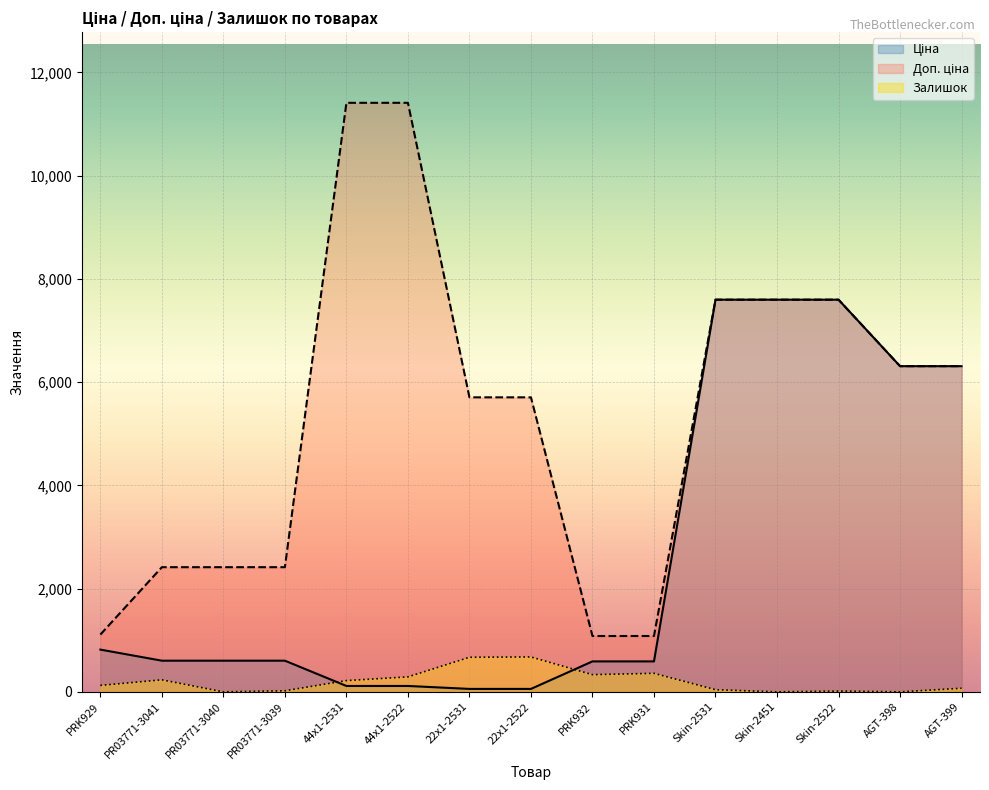

At which category is the sum across all series the highest?

Skin-2531